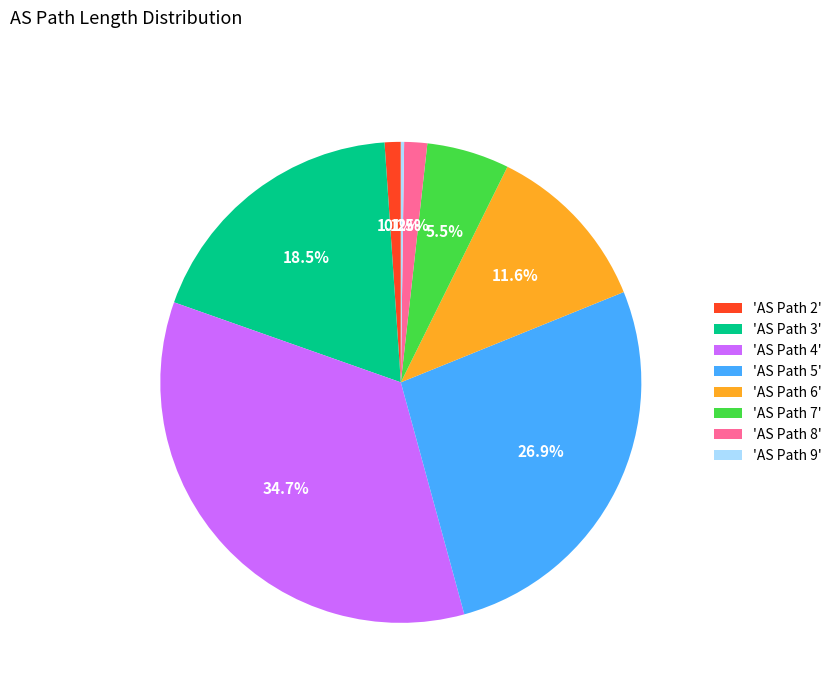

Does any single category account for the majority?

No